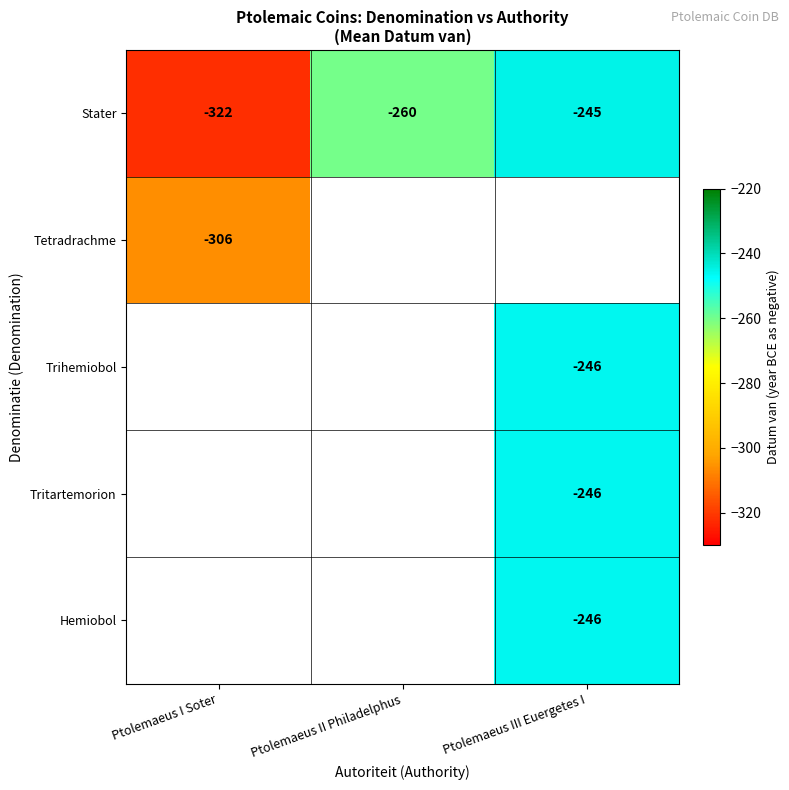

The Stater series shows -245 at Ptolemaeus III Euergetes I. True or false?

True